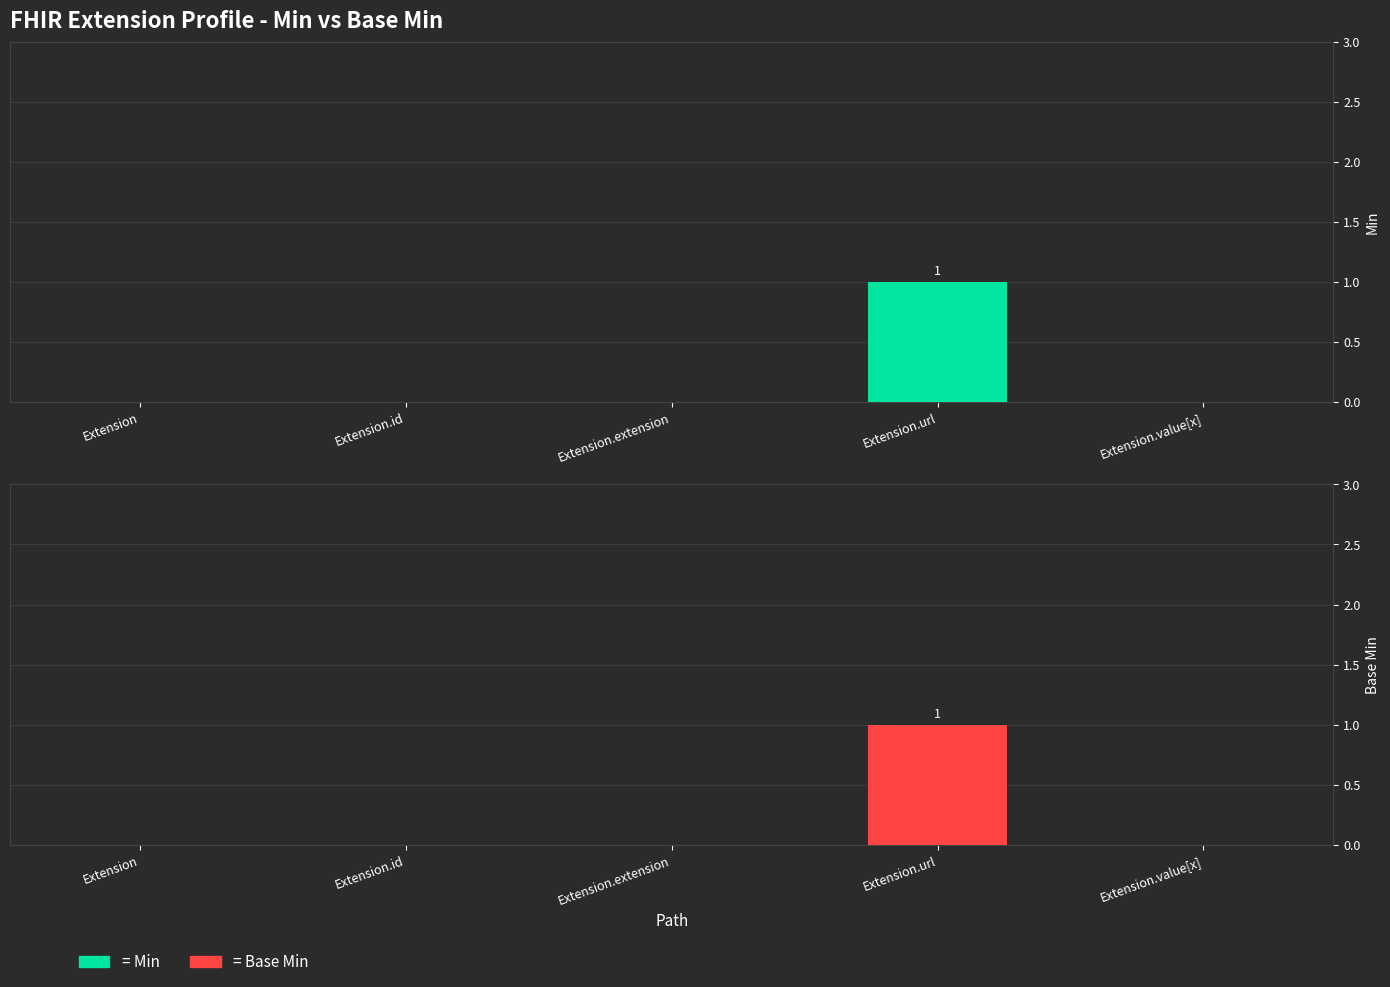

How many data points does each series have?

5